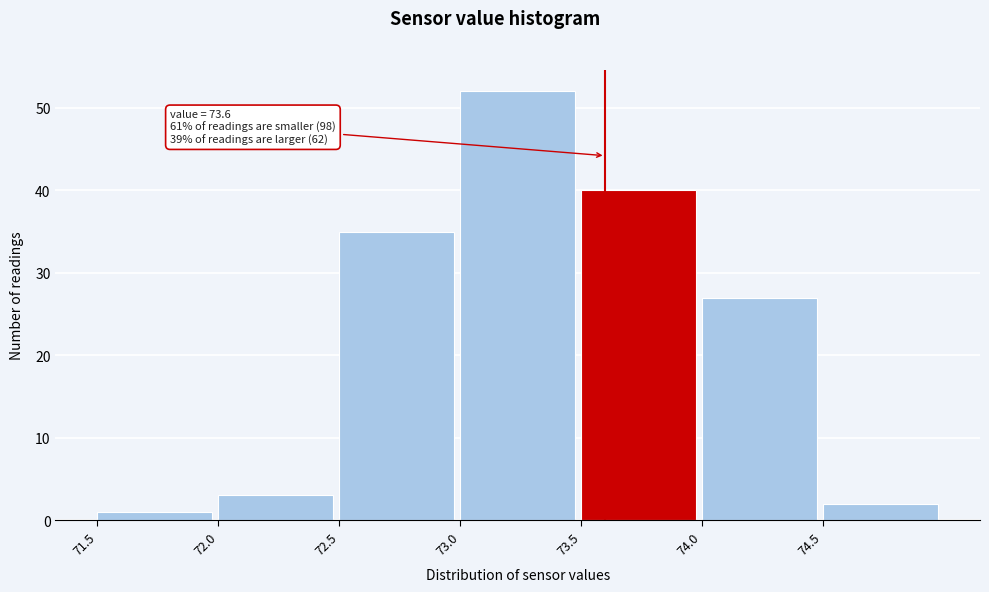

Over which range of the x-axis is the bar tallest?

73.0 to 73.5